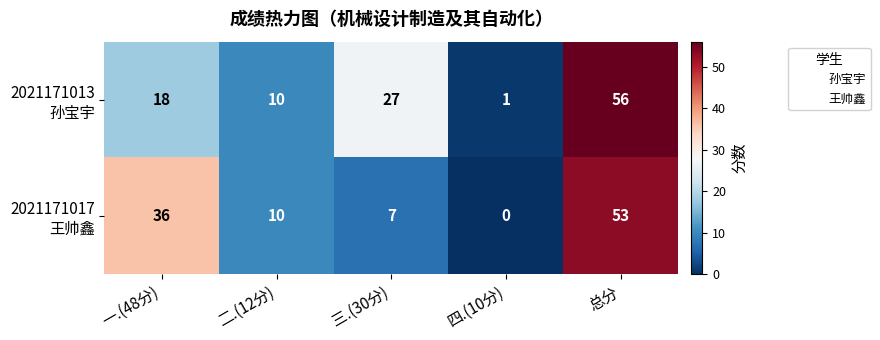

Which has a higher value, 总分 or 一.(48分)?

总分